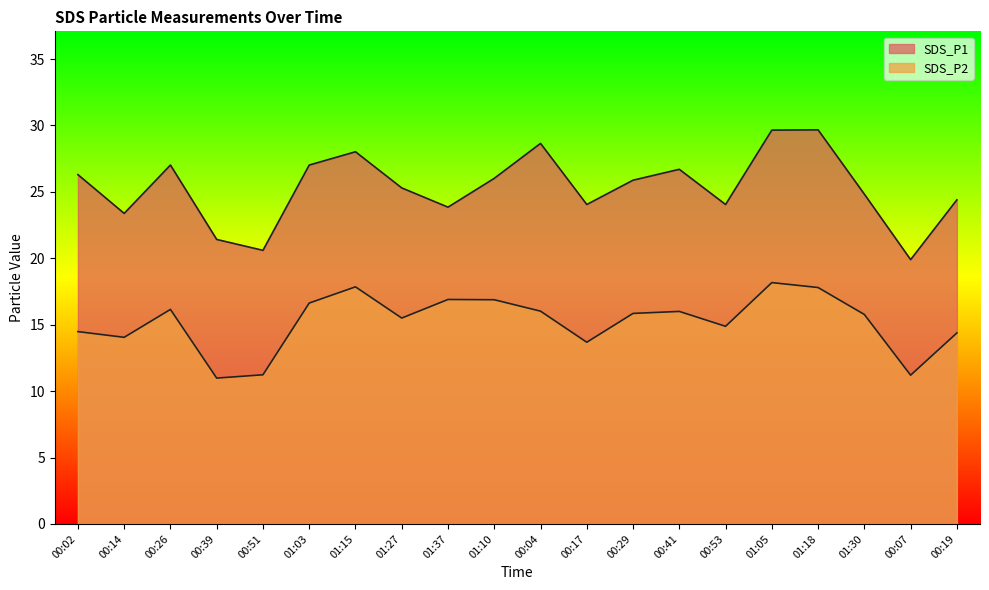

How many lines are shown in the chart?

2